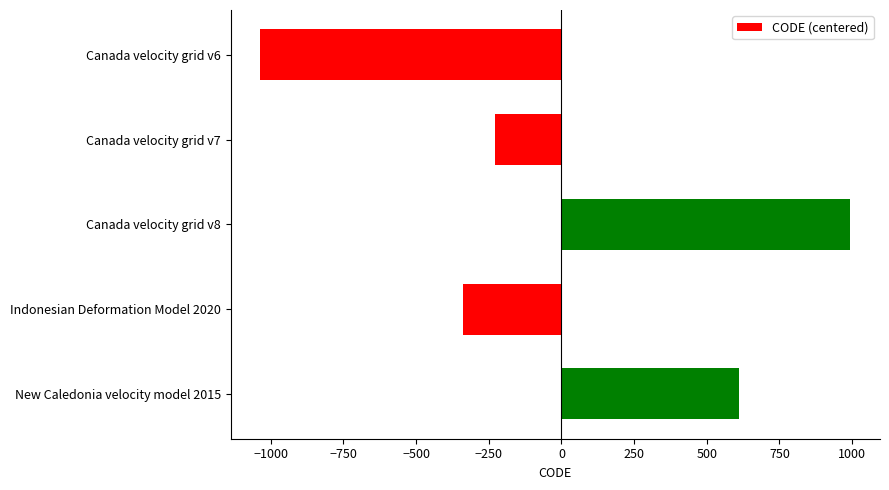

Is it true that the value at Indonesian Deformation Model 2020 is -337.8?

True